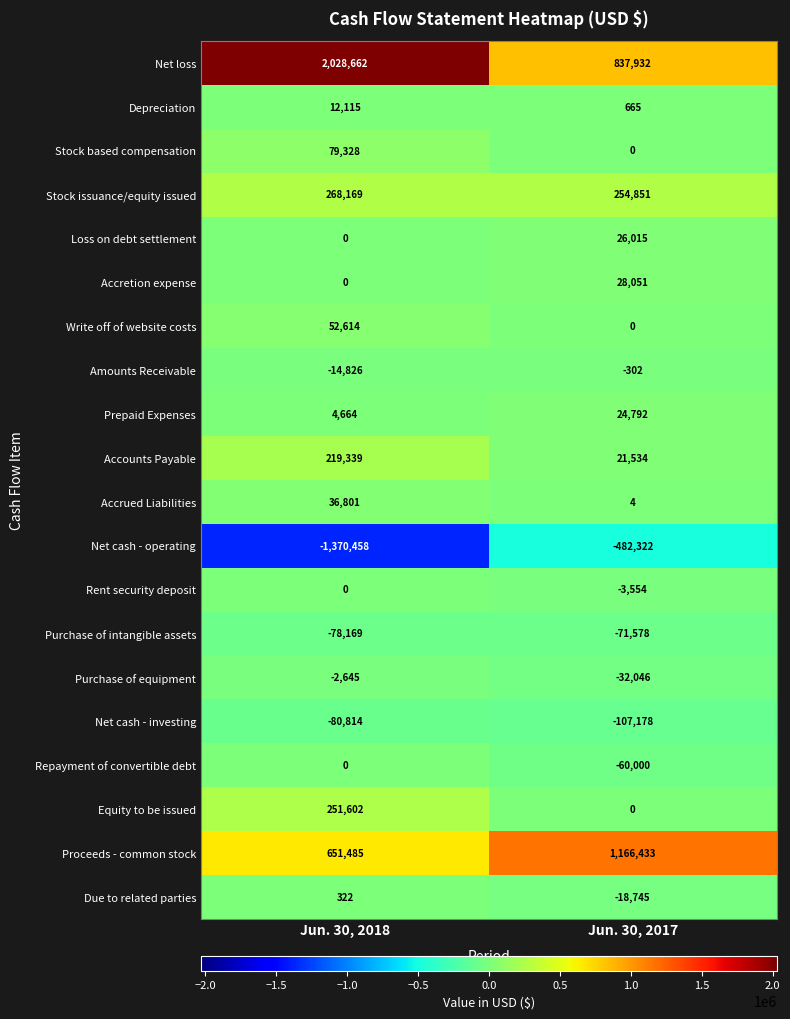

Which series has the largest total across all categories?

Net loss